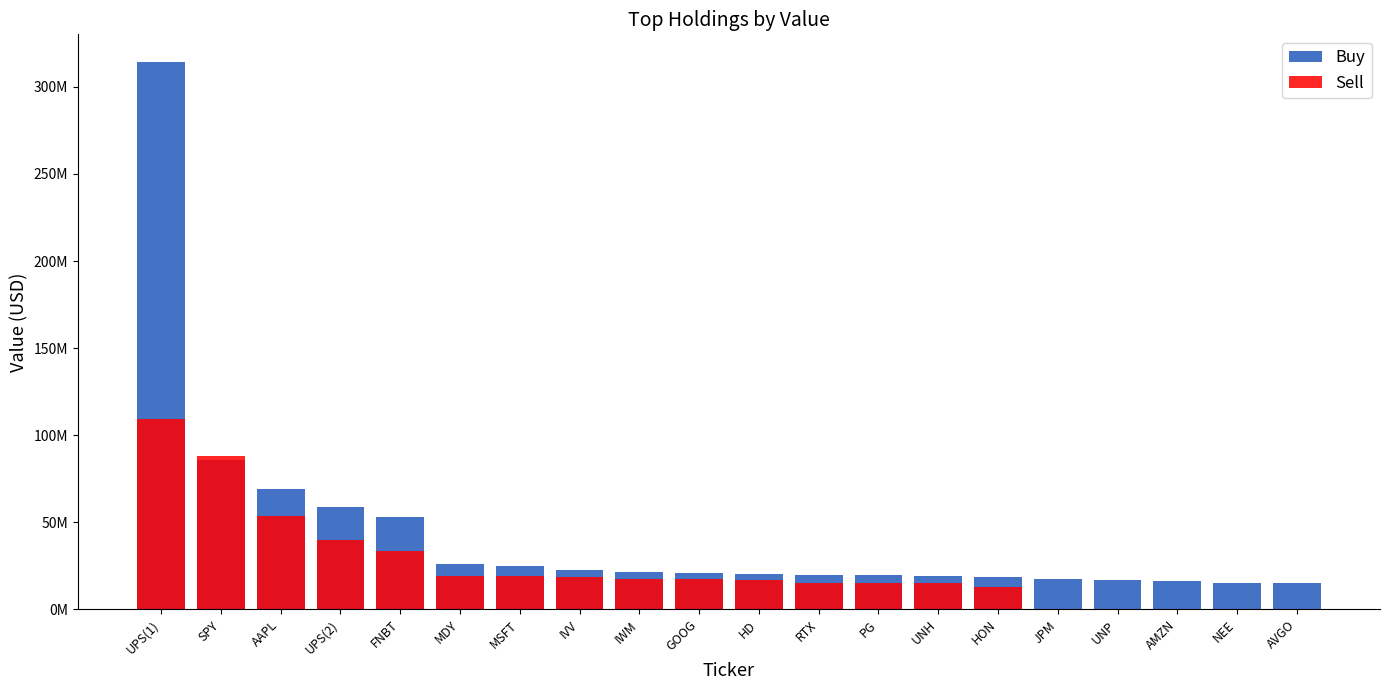

What is the label of the 19th bar from the right?

SPY